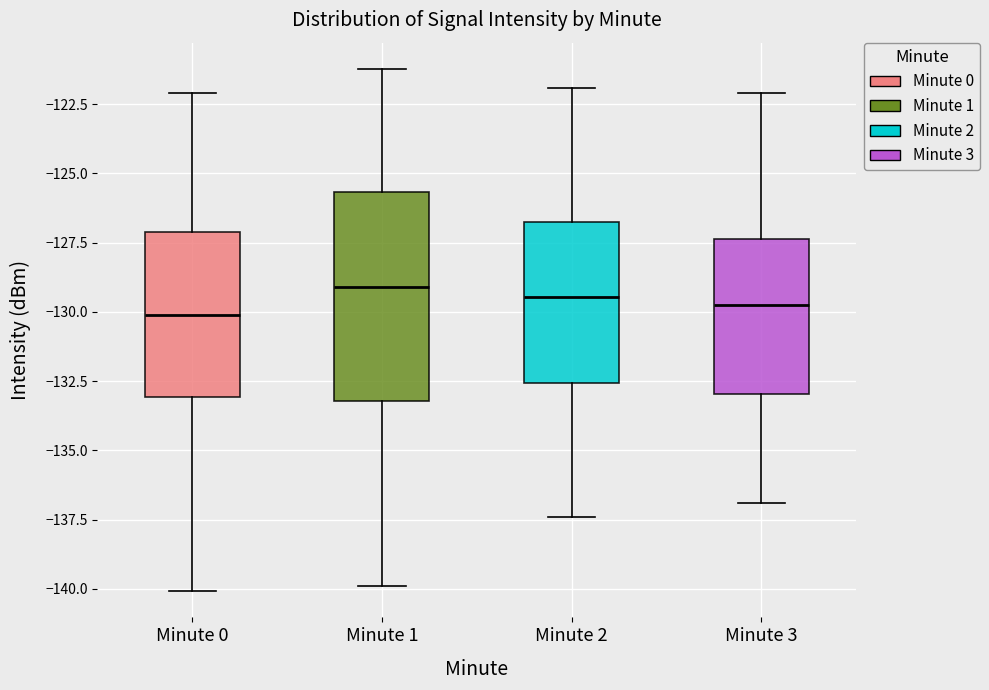

Reading left to right, transcribe this box plot: for each box, give where its median line is, the range the box spans, and where its two whiskers end, as read against the y-axis. The values are not printed on the chart, so give them approximately, as read against the axis.

Minute 0: median -130.0, box -133.0 to -127.0, whiskers -140.0 to -122.0
Minute 1: median -129.0, box -133.0 to -125.5, whiskers -140.0 to -121.0
Minute 2: median -129.5, box -132.5 to -126.5, whiskers -137.5 to -122.0
Minute 3: median -129.5, box -133.0 to -127.5, whiskers -137.0 to -122.0